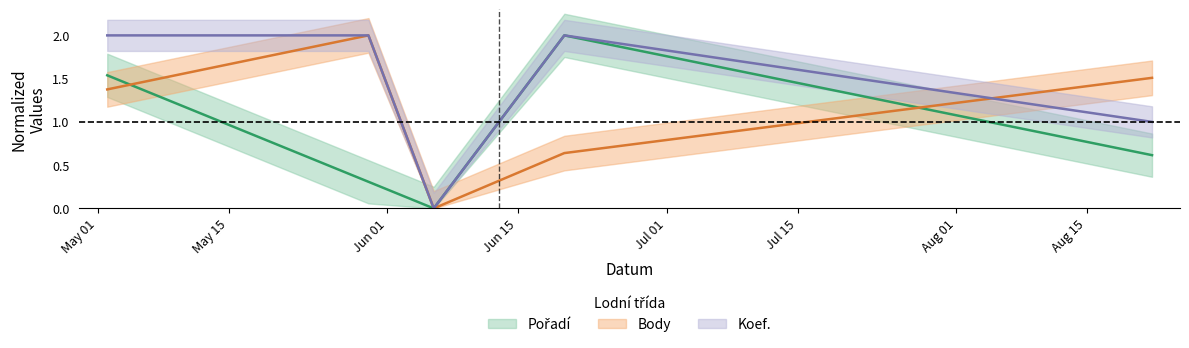

What is the average value of the Koef. series?

1.4